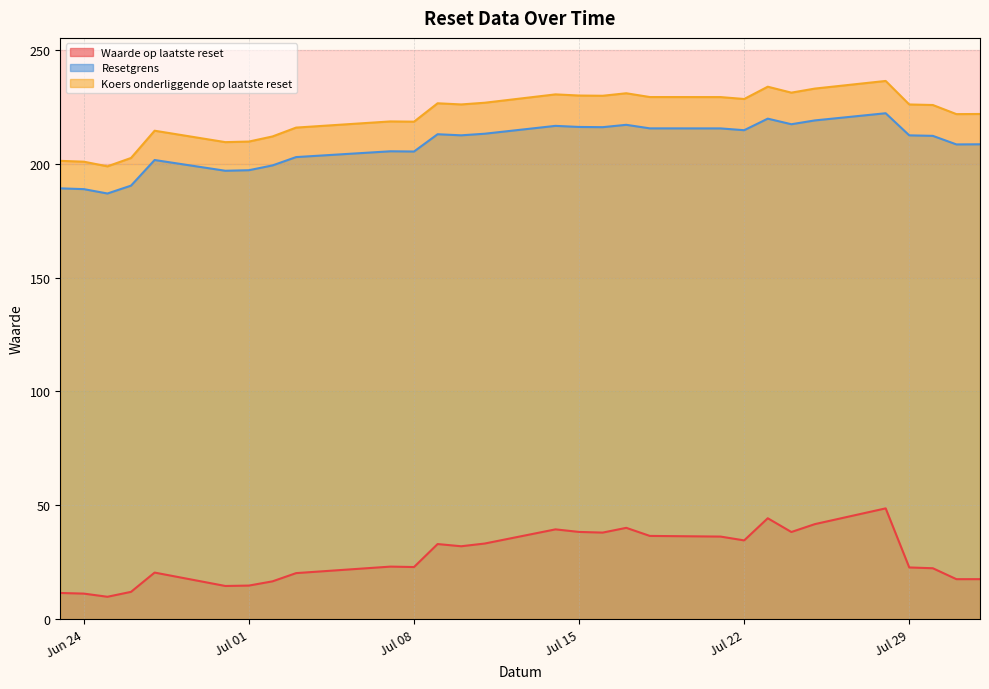

The value of Waarde op laatste reset at 2025-07-09 is 20.7. True or false?

False